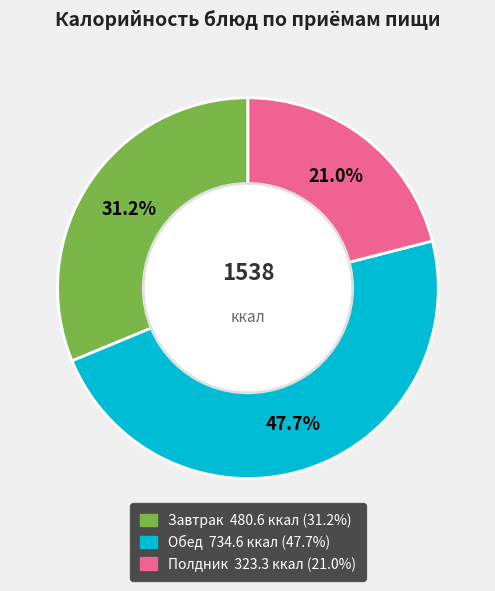

Does any single category account for the majority?

No